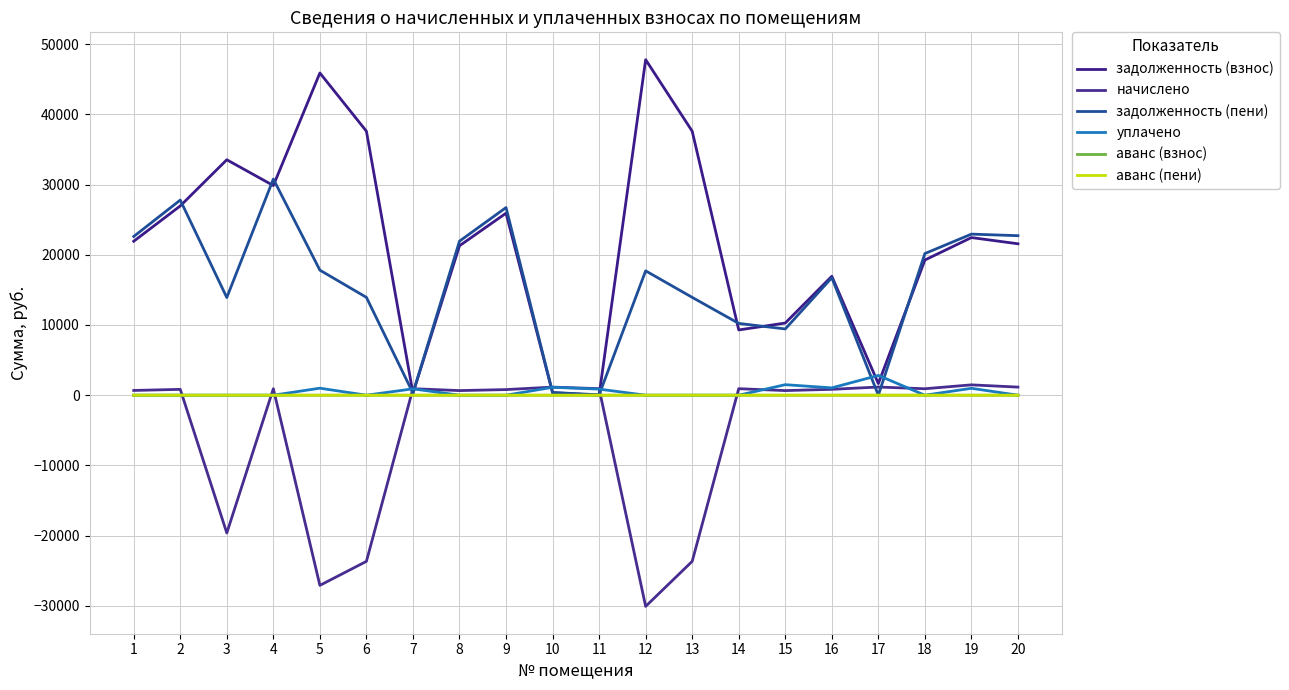

What is the difference between the задолженность (пени) values at 11 and 15?

9373.9